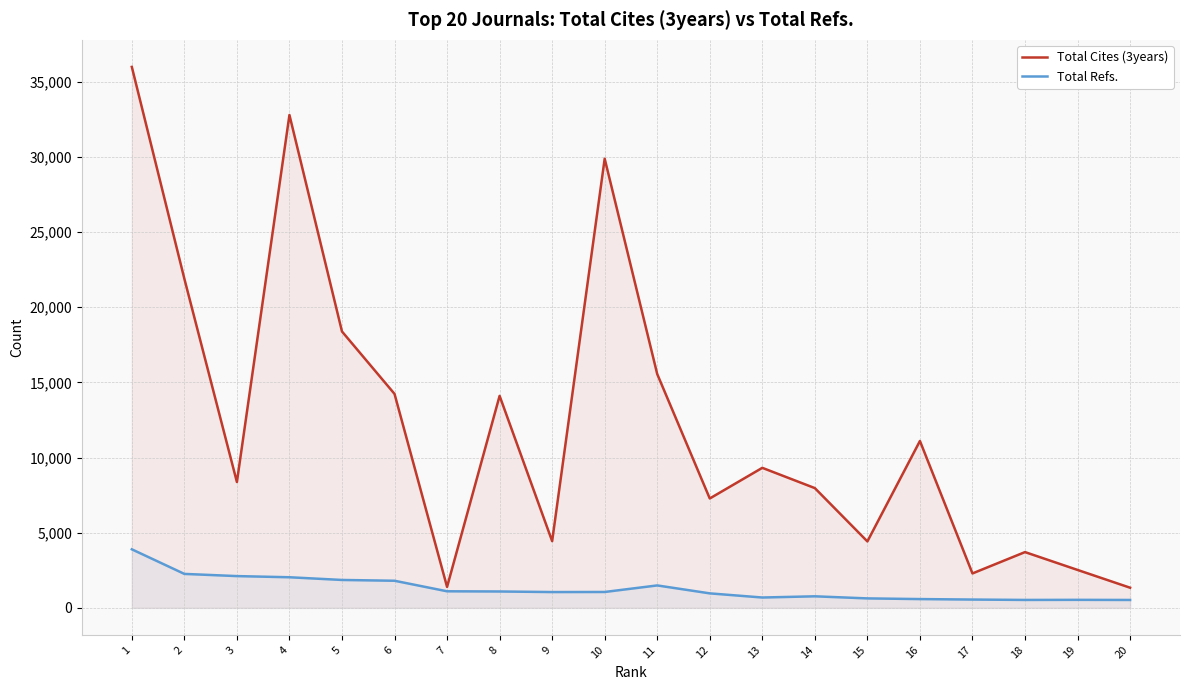

True or false: Total Refs. and Total Cites (3years) intersect in this chart.

False